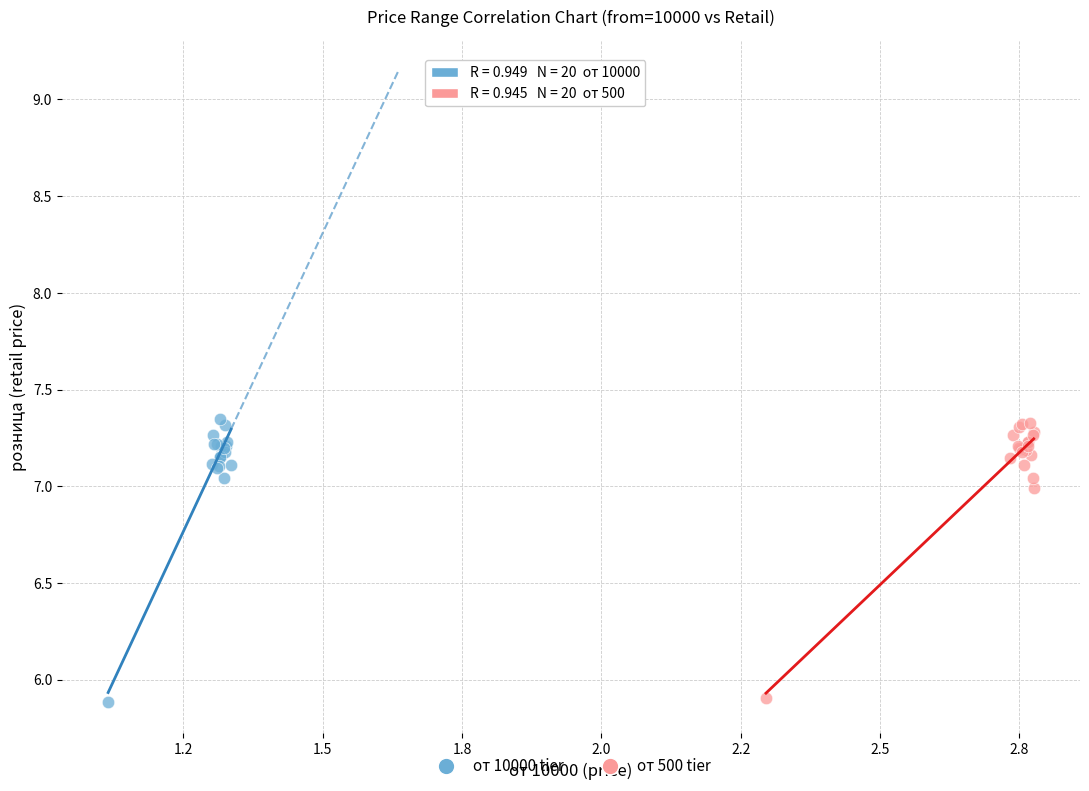

What are all the series names shown in the legend?

от 10000 tier, от 500 tier